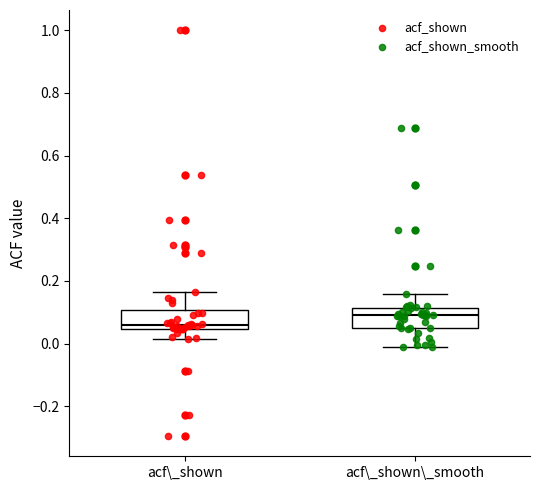

Where does the upper whisker of the box for acf\_shown end on the y-axis? The values are not printed on the chart, so give them approximately, as read against the axis.

0.16